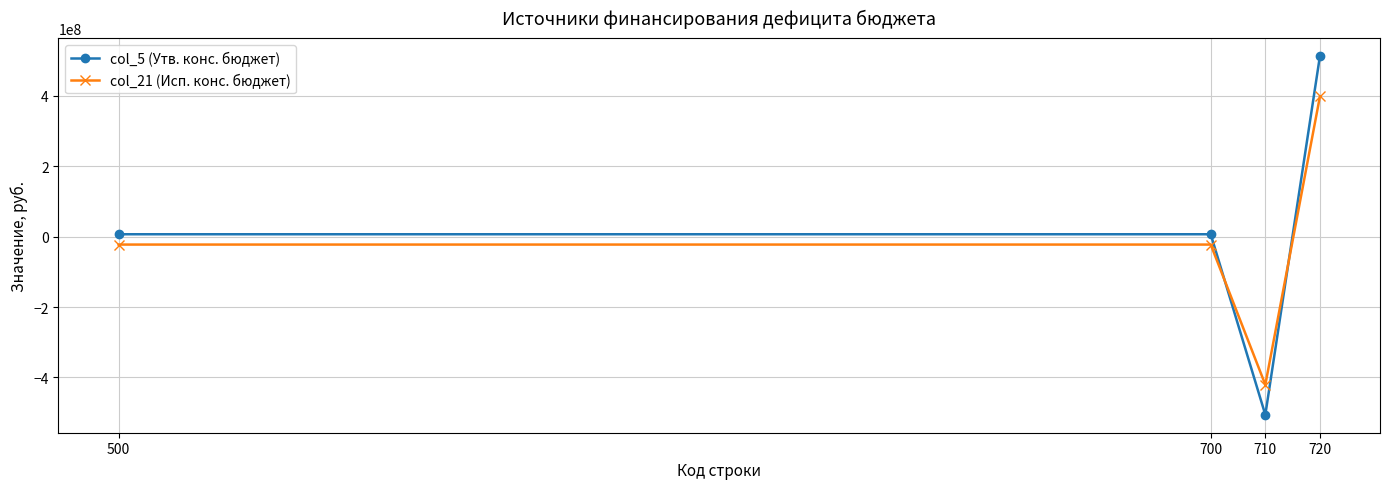

The value of col_21 (Исп. конс. бюджет) at 720 is 397920877.5. True or false?

True